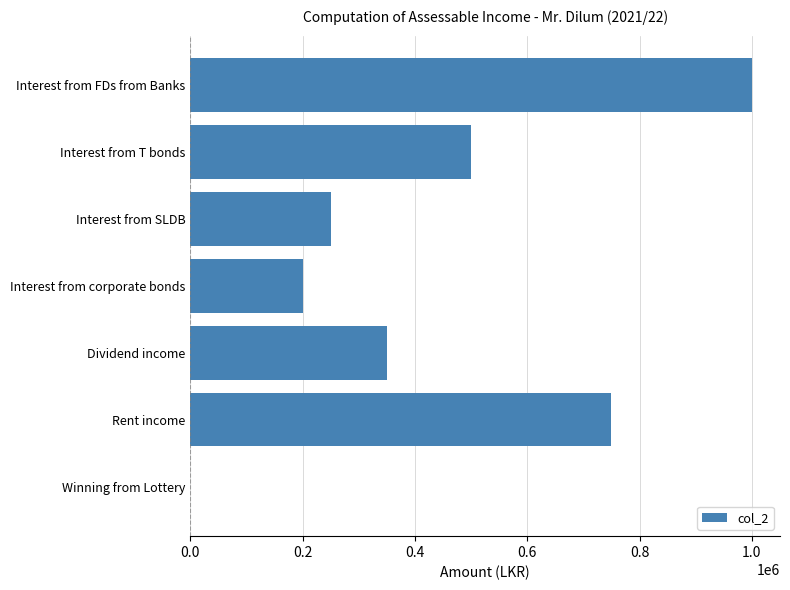

Reading top to bottom, extract all data points from this chart.

Interest from FDs from Banks=1000000	Interest from T bonds=500000	Interest from SLDB=250000	Interest from corporate bonds=200000	Dividend income=350000	Rent income=750000	Winning from Lottery=0